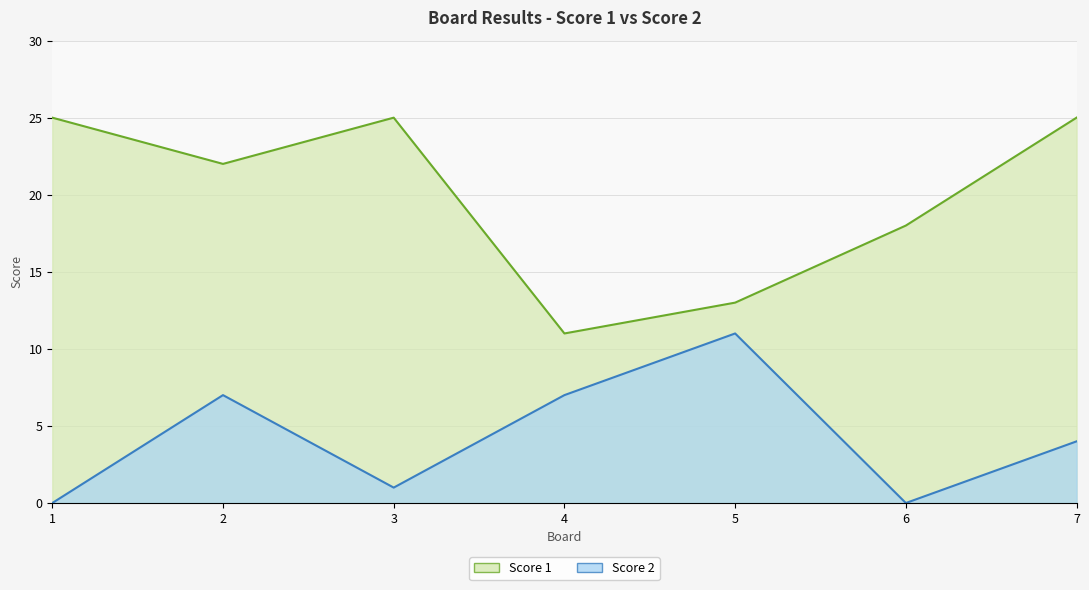

Between 4 and 6, which series saw the biggest shift?

Score 1